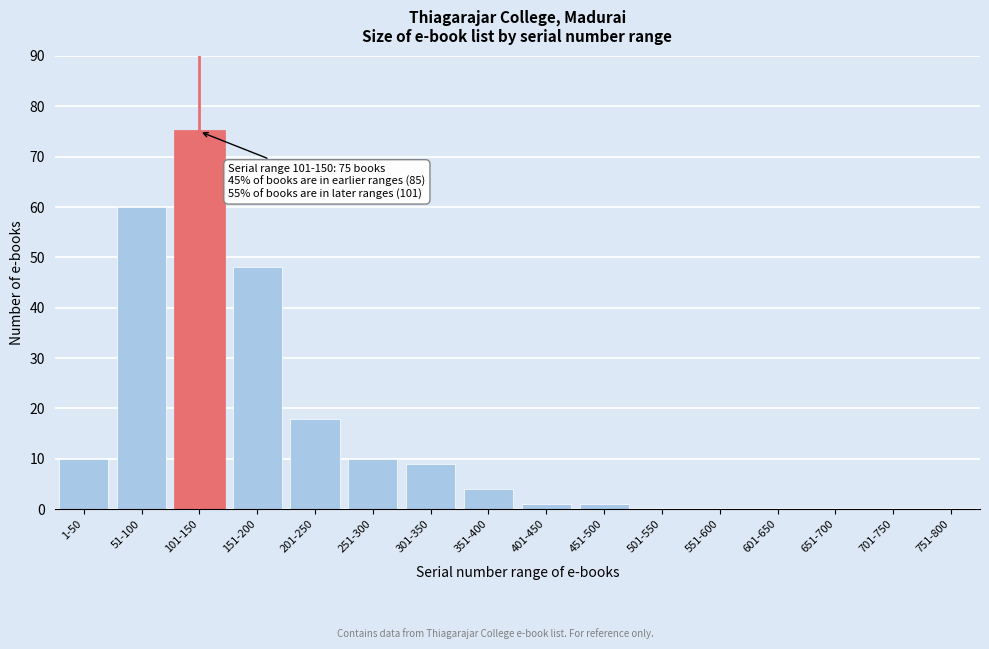

Reading right to left, what are all the values shown in this chart?

751-800=0	701-750=0	651-700=0	601-650=0	551-600=0	501-550=0	451-500=1	401-450=1	351-400=4	301-350=9	251-300=10	201-250=18	151-200=48	101-150=75	51-100=60	1-50=10